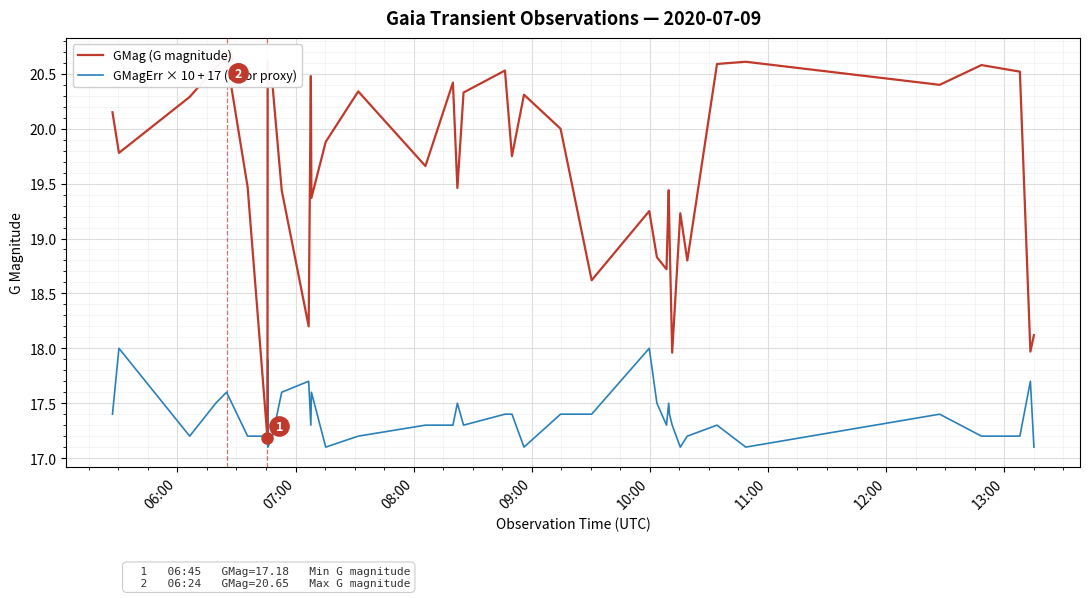

What is the highest value of the GMagErr × 10 + 17 (error proxy) series?

18.0